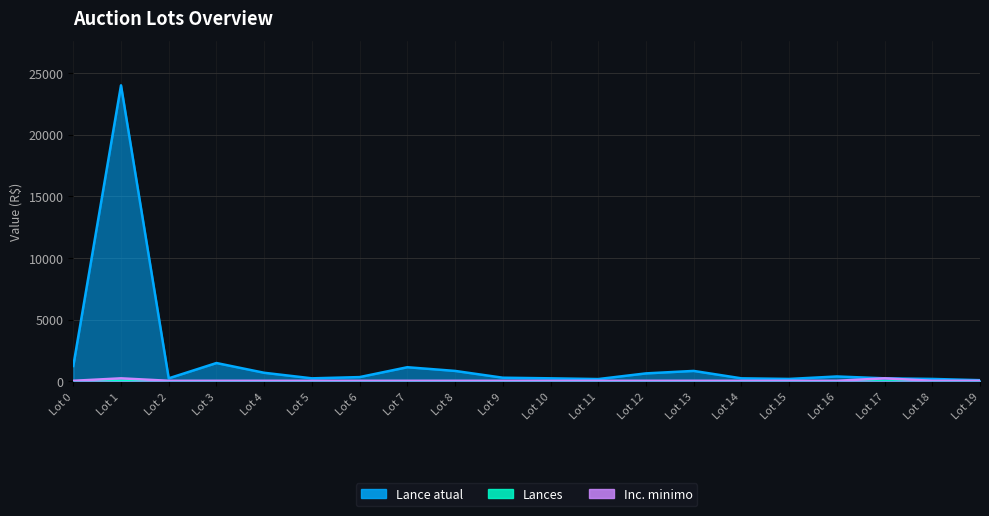

True or false: Inc. minimo and Lances intersect in this chart.

False